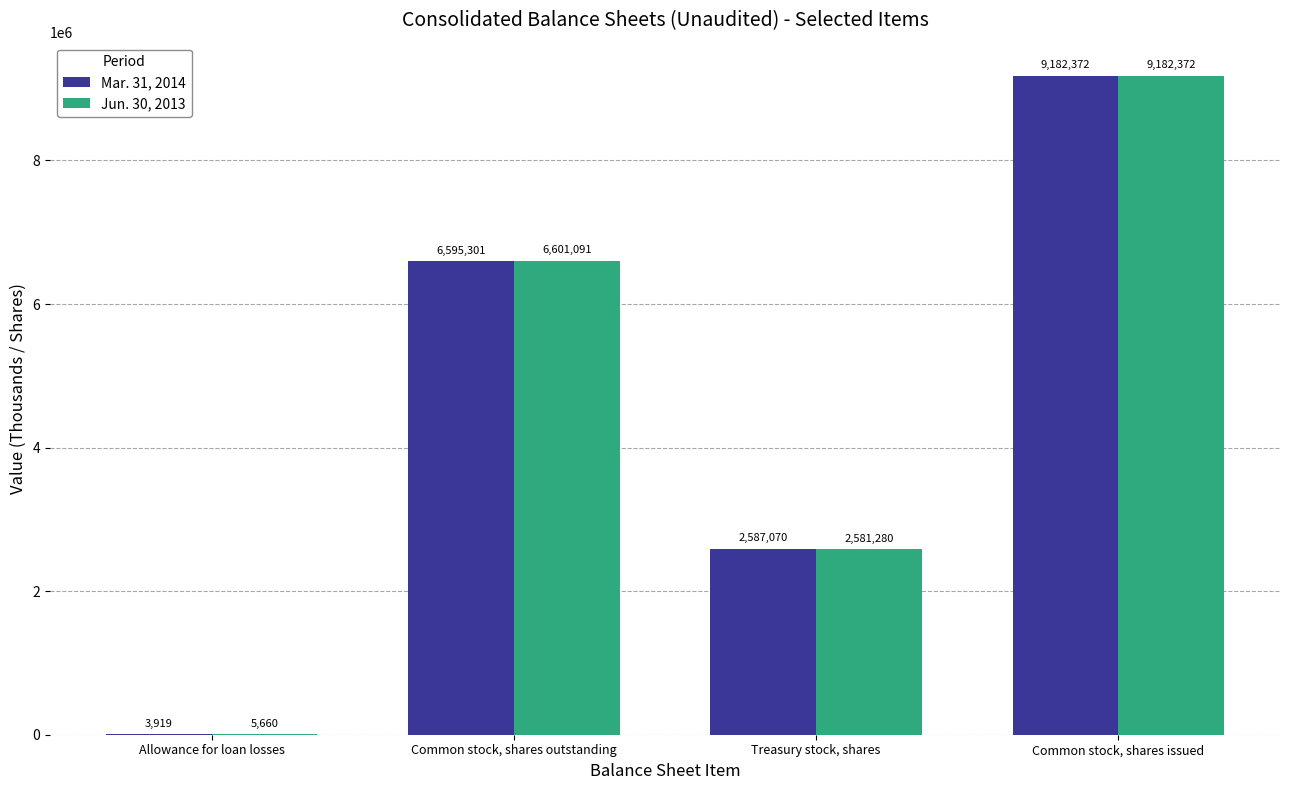

Is it true that Mar. 31, 2014 equals 9865614 at Common stock, shares outstanding?

False